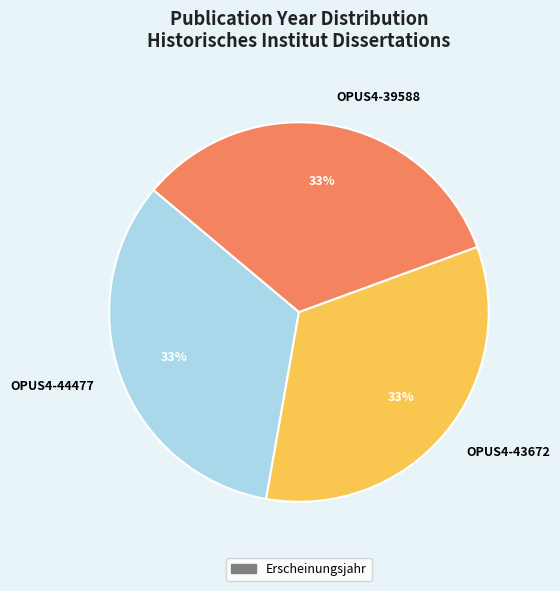

Approximately how many times larger is the value at OPUS4-43672 compared to OPUS4-44477?

1.0